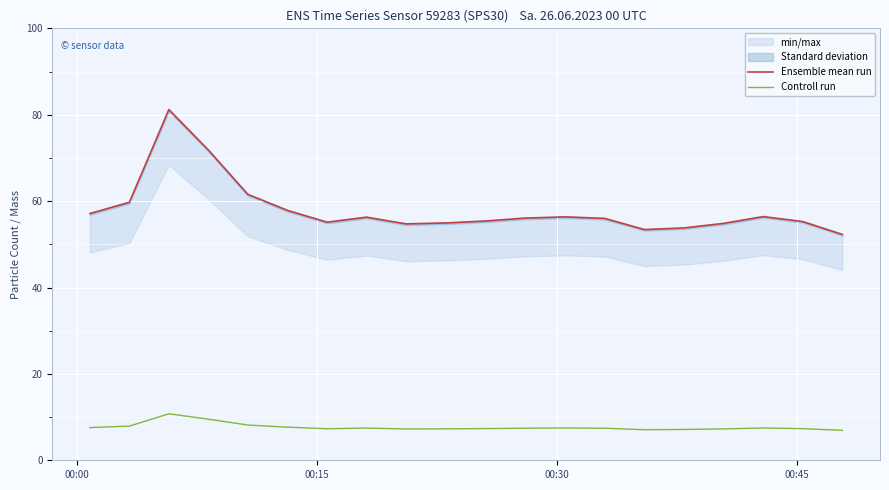

True or false: Ensemble mean run and Controll run cross at least once.

False